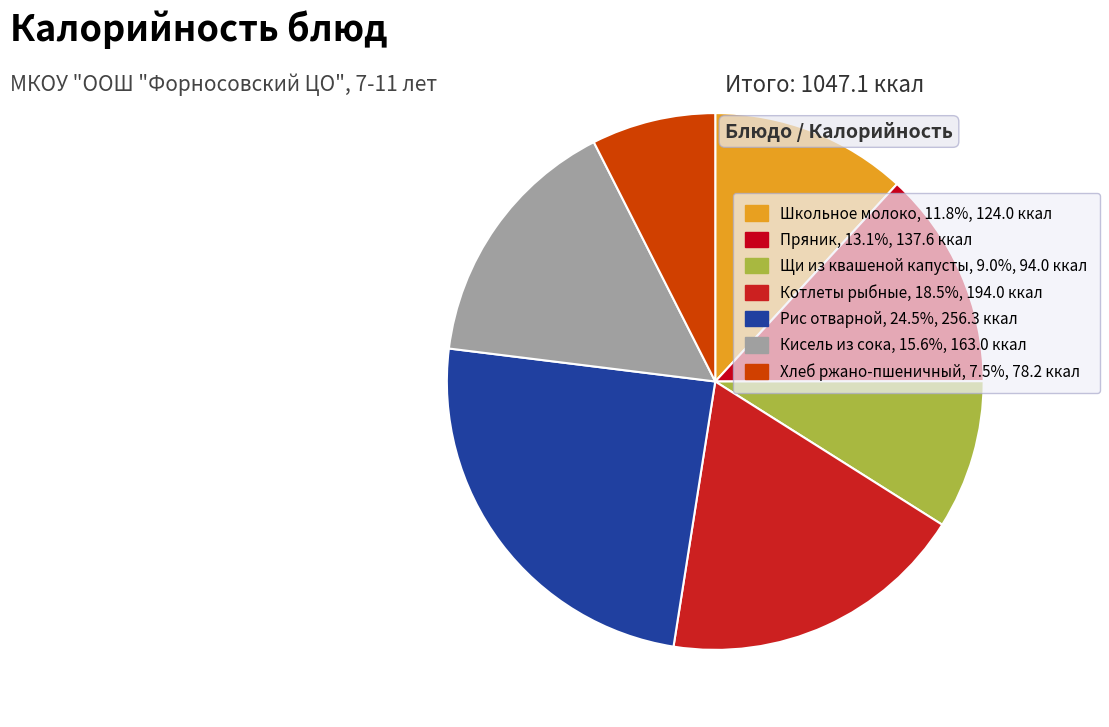

Rank the categories by value from highest to lowest.

Рис отварной, Котлеты рыбные, Кисель из сока, Пряник, Школьное молоко, Щи из квашеной капусты, Хлеб ржано-пшеничный